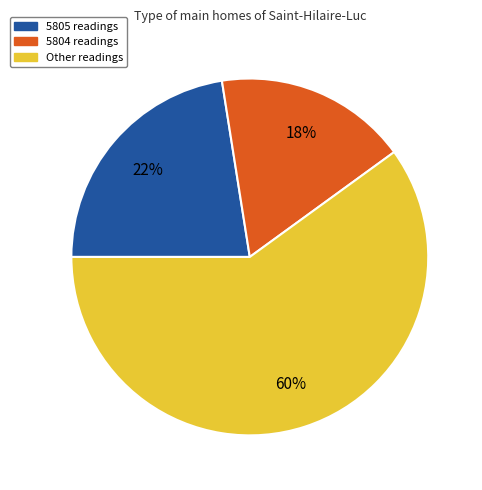

How many segments does this pie chart have?

3